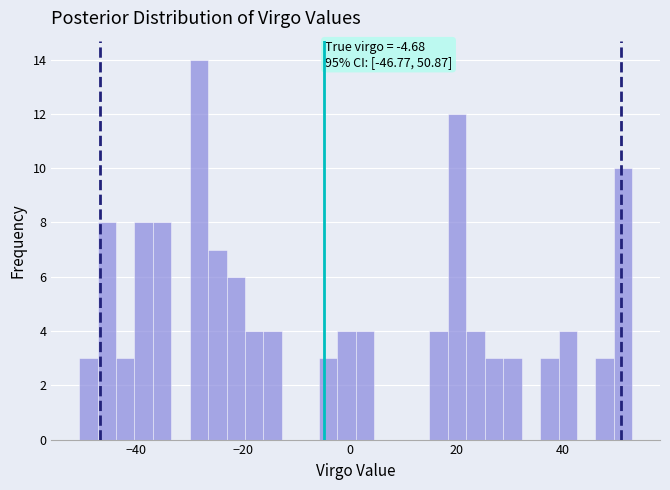

Read against the x-axis, roughly where is the centre of the tallest bar?

-28